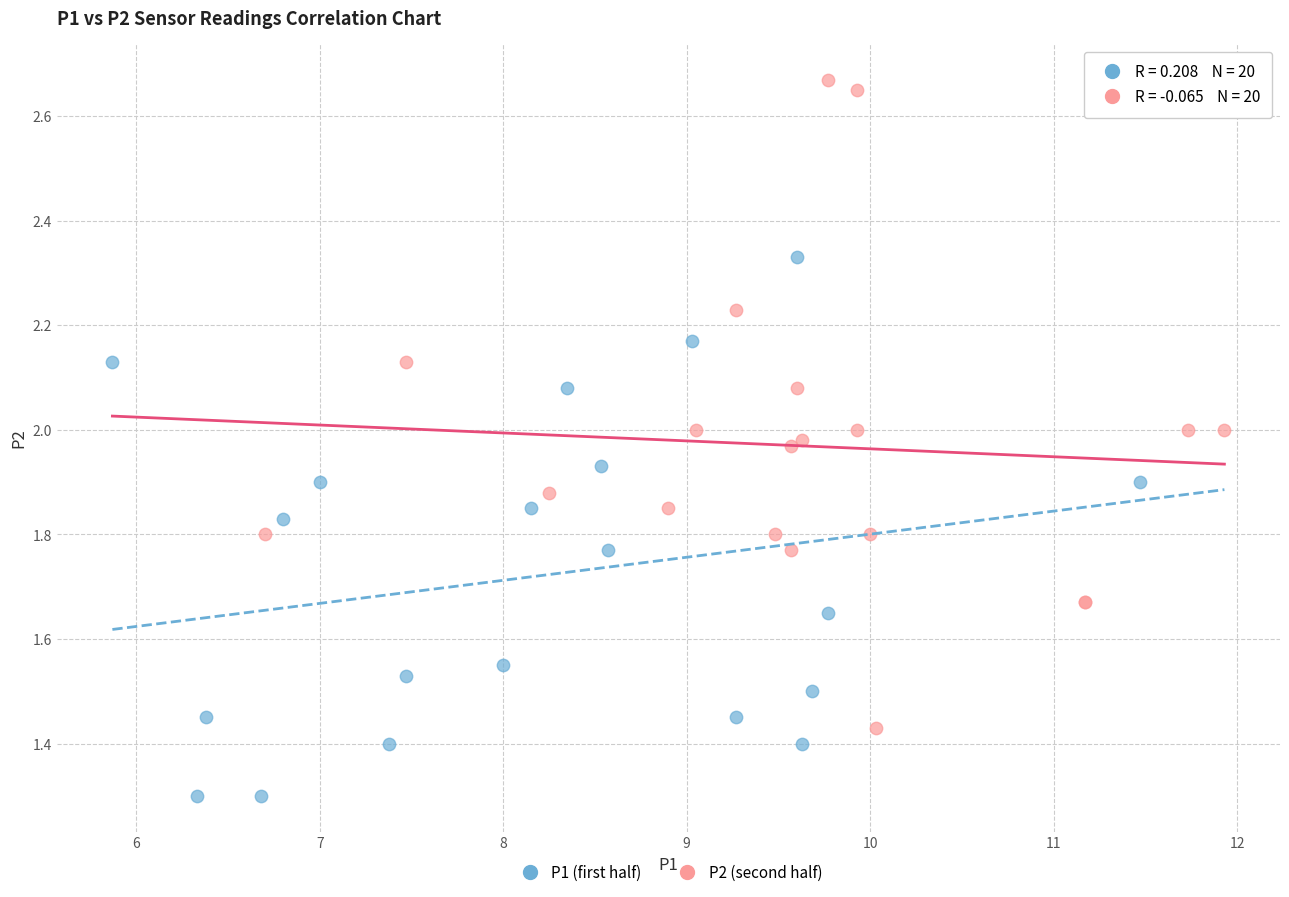

Which series has the widest spread of Y values?

P2 (second half)